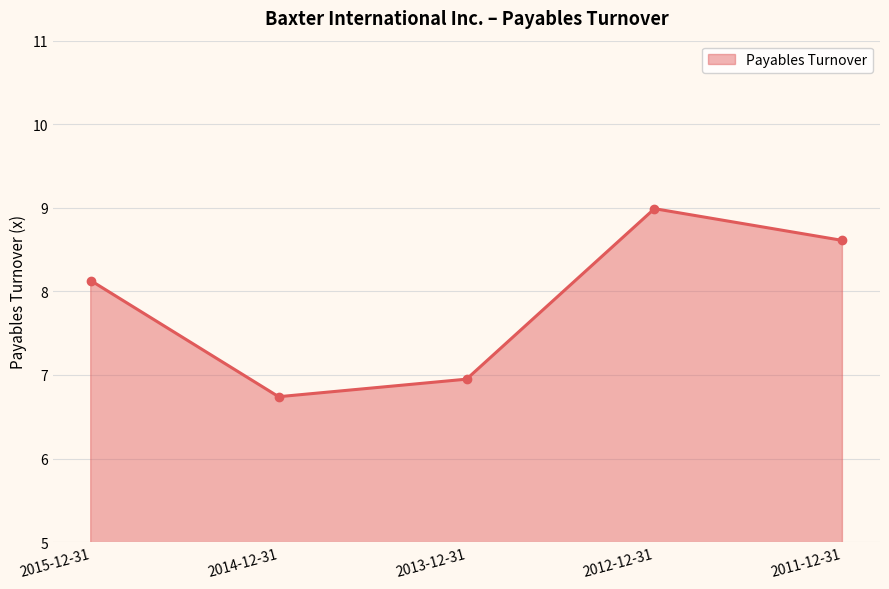

Which label corresponds to the smallest value in the chart?

2014-12-31